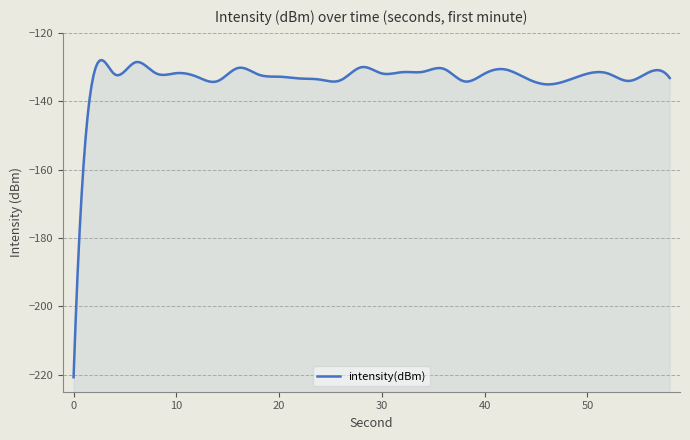

Reading right to left, transcribe all the data shown in this chart.

58=-133.2	56=-131.5	54=-134.1	52=-131.9	50=-131.9	48=-134.0	46=-135.1	44=-133.2	42=-130.7	40=-131.9	38=-134.2	36=-130.5	34=-131.4	32=-131.5	30=-131.9	28=-130.0	26=-133.8	24=-133.7	22=-133.4	20=-132.8	18=-132.2	16=-130.3	14=-134.1	12=-132.8	10=-131.8	8=-131.8	6=-128.6	4=-132.1	2=-131.7	0=-220.8